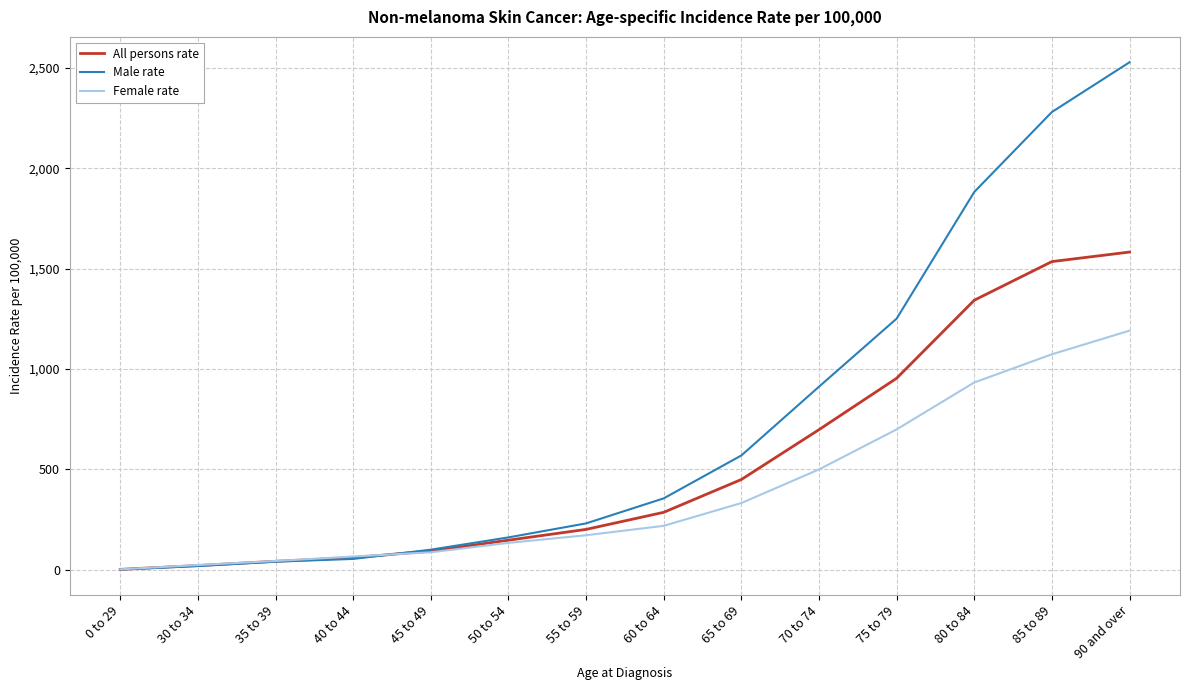

What is the approximate value of All persons rate at 60 to 64?

286.1